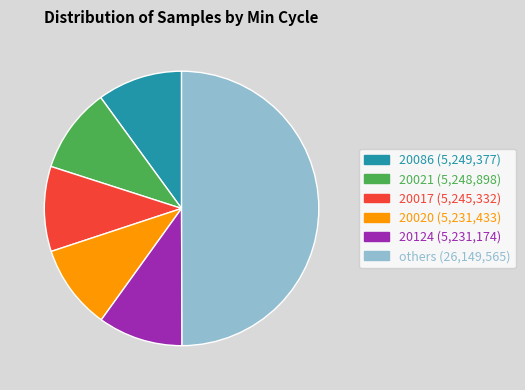

Count the number of slices in the pie.

6